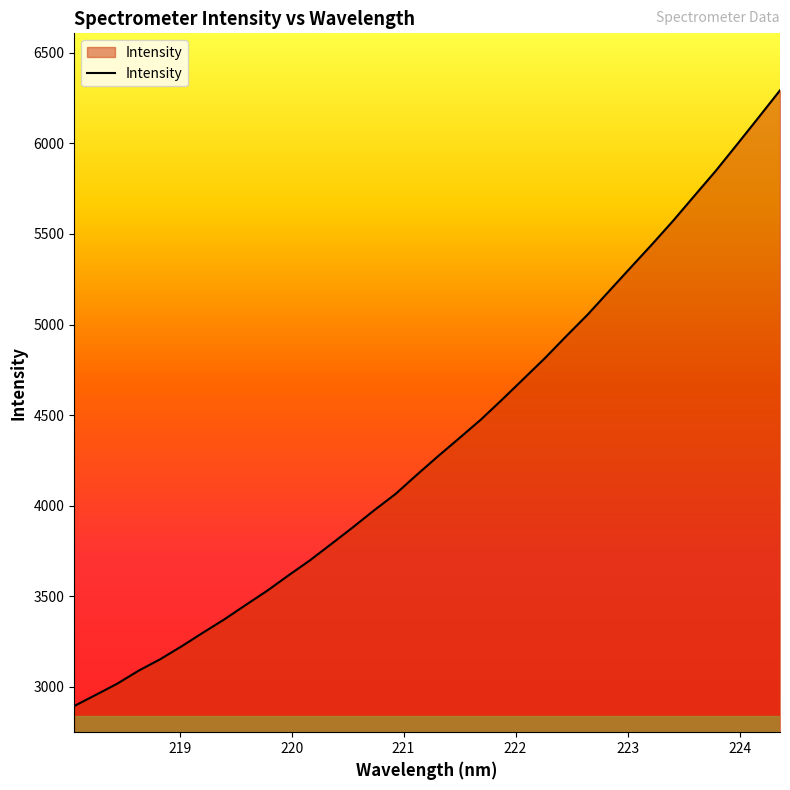

What is the difference between the maximum and minimum values?

3398.6